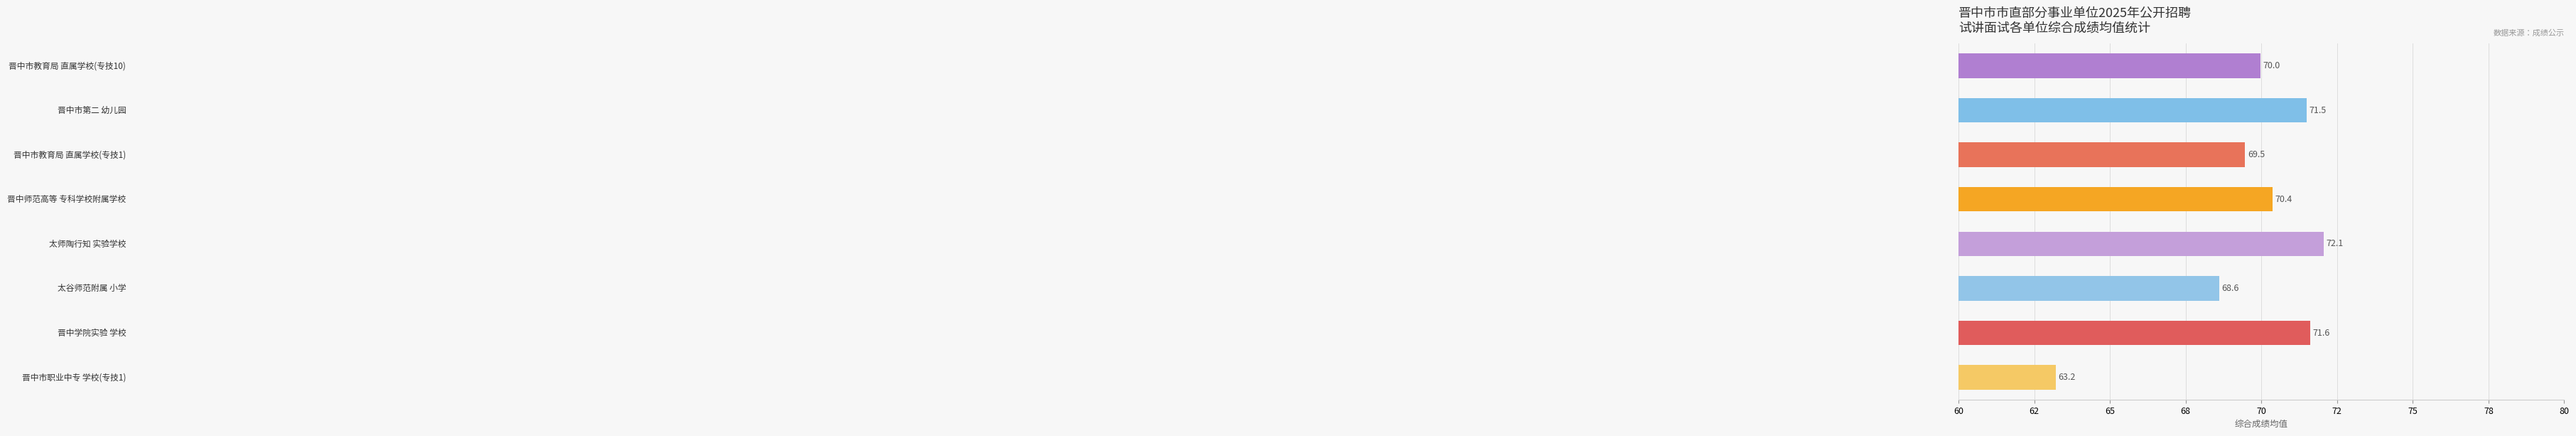

Are the bars horizontal?

Yes